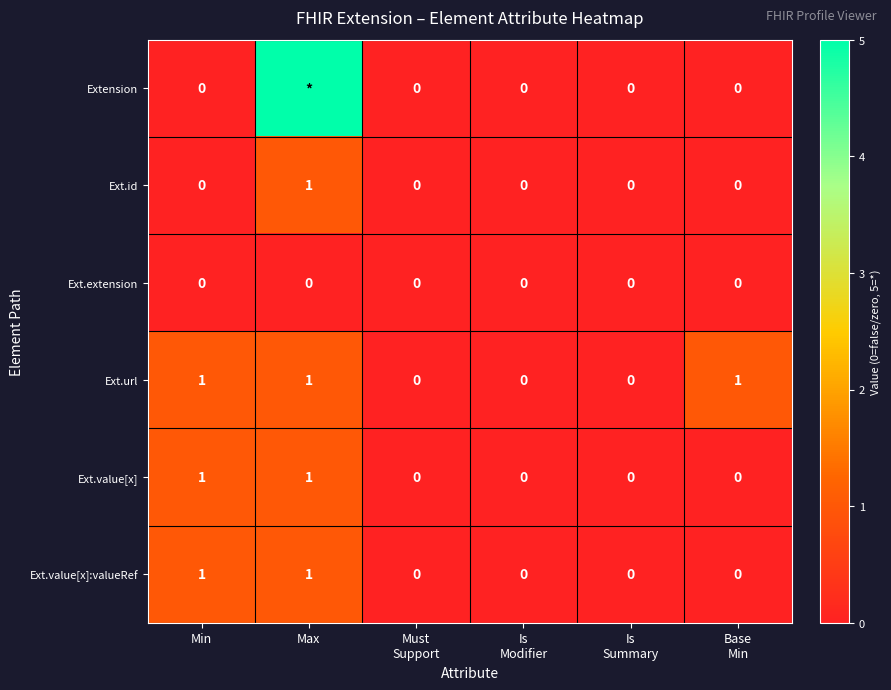

The value of Ext.id at Min is 0. True or false?

True